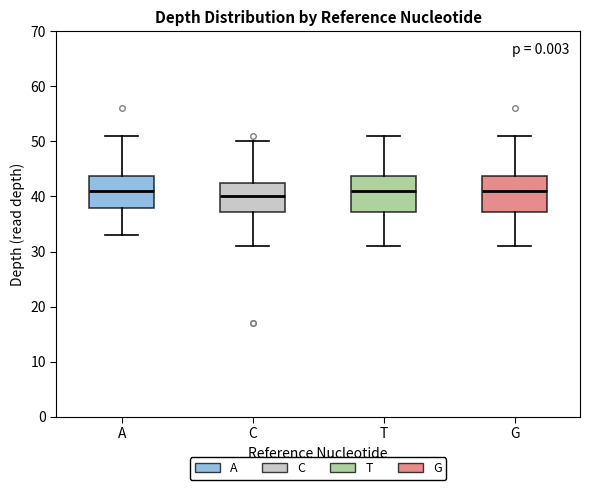

Where does the median line of the box for A sit on the y-axis? The values are not printed on the chart, so give them approximately, as read against the axis.

41